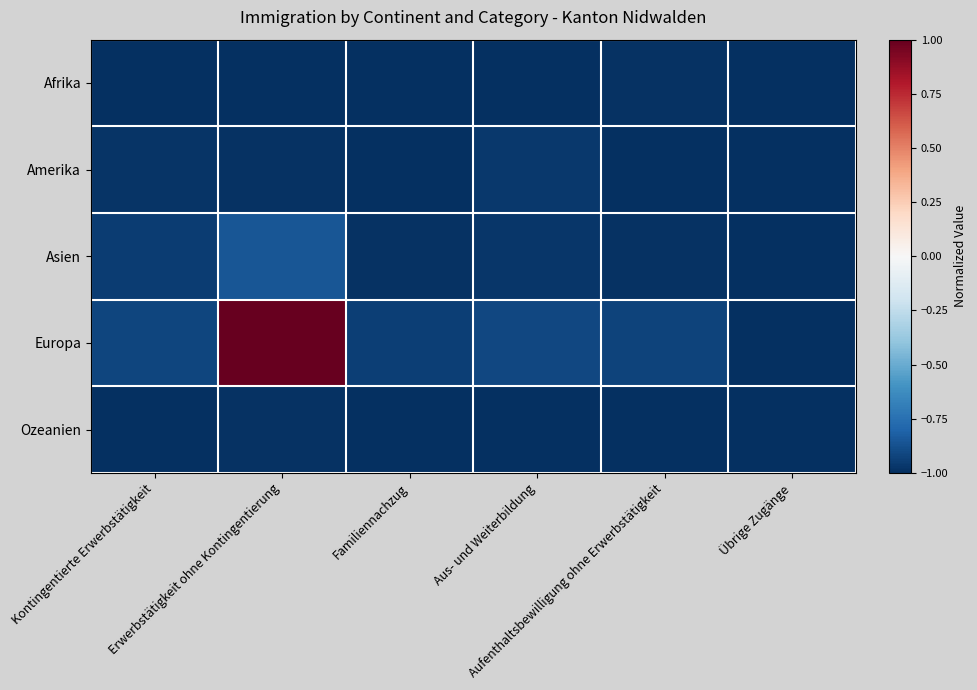

Reading left to right, transcribe all the data shown in this chart.

Afrika: Kontingentierte Erwerbstätigkeit=-1.0	Erwerbstätigkeit ohne Kontingentierung=-1.0	Familiennachzug=-1.0	Aus- und Weiterbildung=-1.0	Aufenthaltsbewilligung ohne Erwerbstätigkeit=-1.0	Übrige Zugänge=-1.0
Amerika: Kontingentierte Erwerbstätigkeit=-1.0	Erwerbstätigkeit ohne Kontingentierung=-1.0	Familiennachzug=-1.0	Aus- und Weiterbildung=-1.0	Aufenthaltsbewilligung ohne Erwerbstätigkeit=-1.0	Übrige Zugänge=-1.0
Asien: Kontingentierte Erwerbstätigkeit=-1.0	Erwerbstätigkeit ohne Kontingentierung=-0.9	Familiennachzug=-1.0	Aus- und Weiterbildung=-1.0	Aufenthaltsbewilligung ohne Erwerbstätigkeit=-1.0	Übrige Zugänge=-1.0
Europa: Kontingentierte Erwerbstätigkeit=-0.9	Erwerbstätigkeit ohne Kontingentierung=1.0	Familiennachzug=-0.9	Aus- und Weiterbildung=-0.9	Aufenthaltsbewilligung ohne Erwerbstätigkeit=-0.9	Übrige Zugänge=-1.0
Ozeanien: Kontingentierte Erwerbstätigkeit=-1.0	Erwerbstätigkeit ohne Kontingentierung=-1.0	Familiennachzug=-1.0	Aus- und Weiterbildung=-1.0	Aufenthaltsbewilligung ohne Erwerbstätigkeit=-1.0	Übrige Zugänge=-1.0